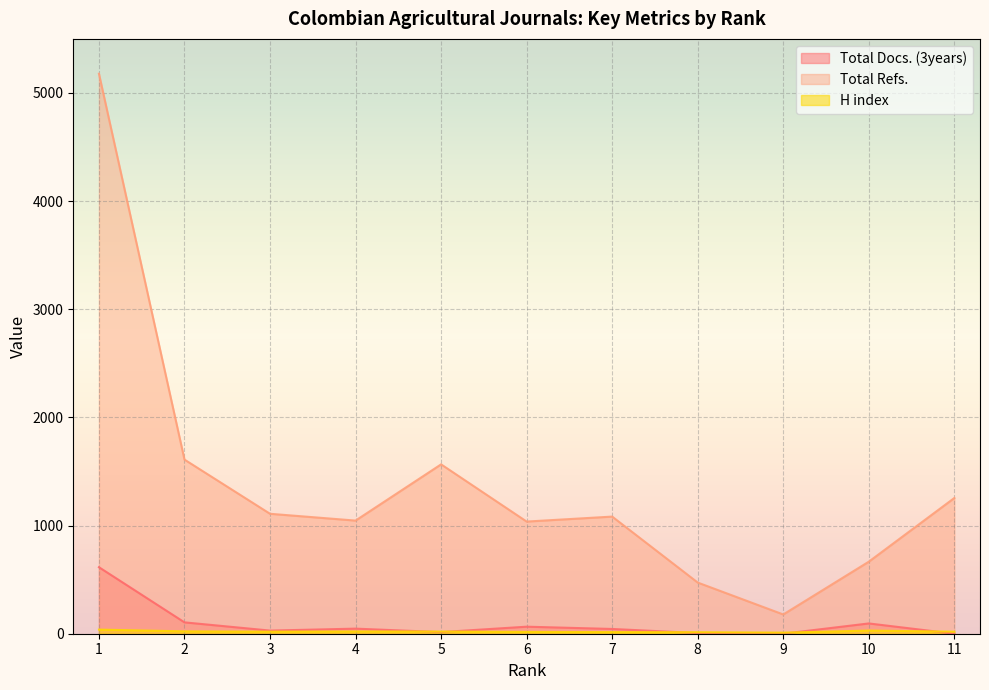

Reading left to right, extract all data points from this chart.

Total Docs. (3years): 1=615	2=105	3=29	4=47	5=15	6=65	7=44	8=6	9=0	10=95	11=0
Total Refs.: 1=5178	2=1610	3=1109	4=1046	5=1566	6=1037	7=1083	8=473	9=178	10=666	11=1255
H index: 1=38	2=22	3=19	4=21	5=20	6=17	7=15	8=14	9=10	10=29	11=19